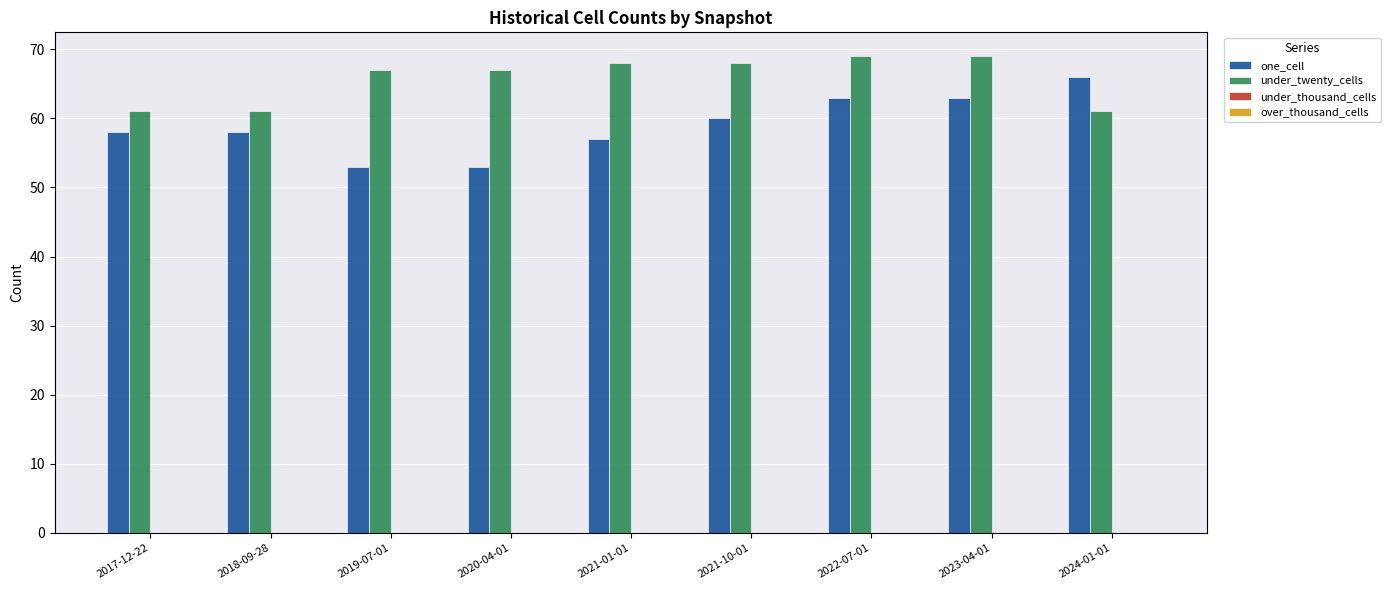

Count the number of data series in this chart.

2